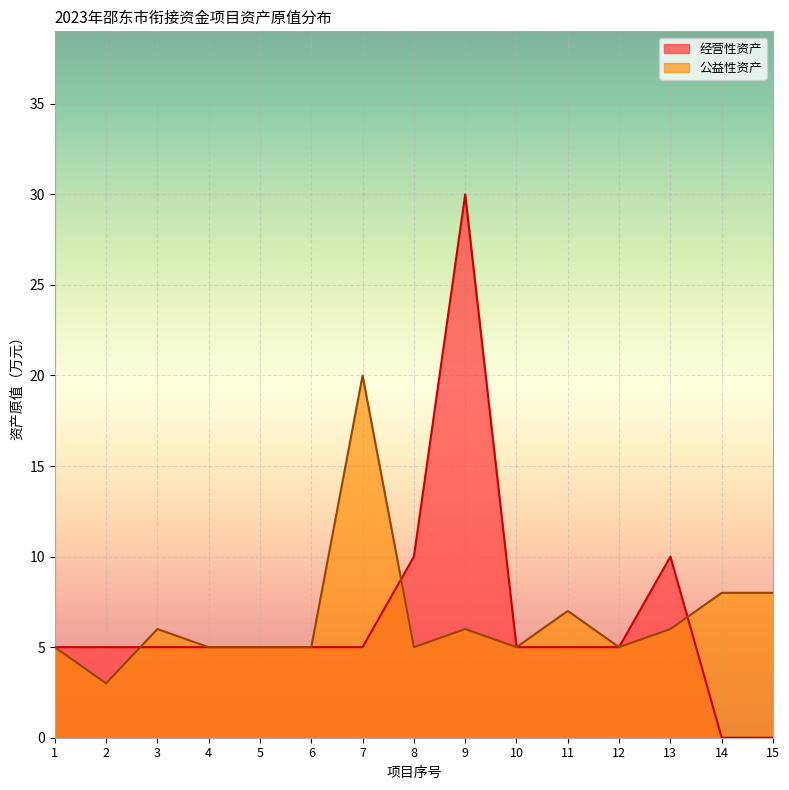

The chart shows a value of 6 at 3. True or false?

True